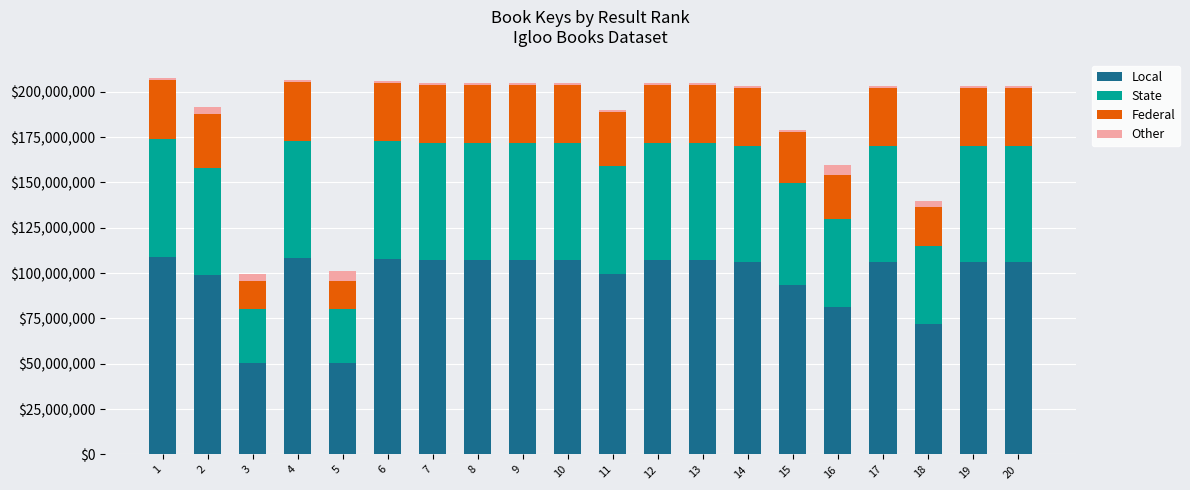

What is the highest value of the Local series?

108698652.0